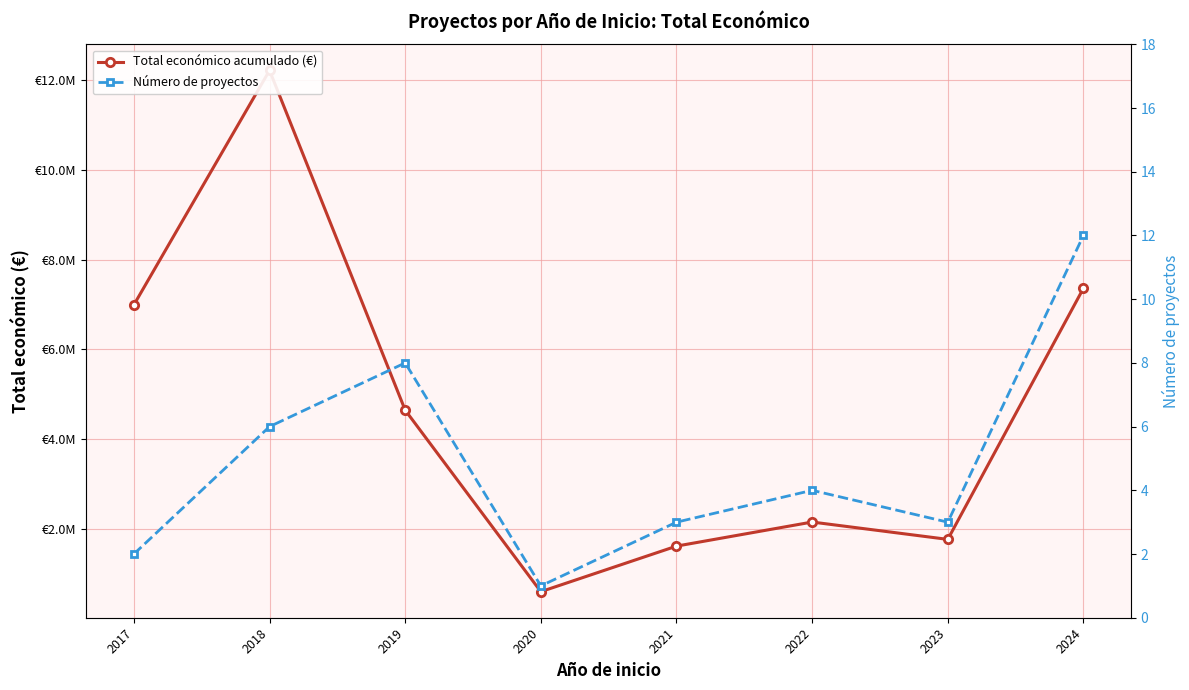

Reading left to right, what are all the values shown in this chart?

Total económico acumulado (€): 2017=6994887.0	2018=12222484.0	2019=4647175.7	2020=599636.0	2021=1615287.5	2022=2152255.6	2023=1765625.0	2024=7365251.3
Número de proyectos: 2017=2.0	2018=6.0	2019=8.0	2020=1.0	2021=3.0	2022=4.0	2023=3.0	2024=12.0